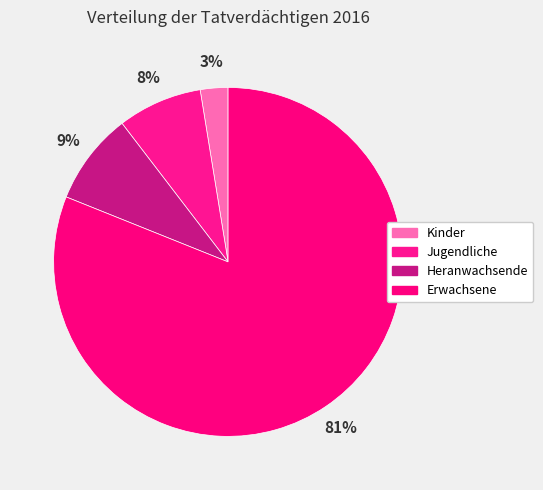

The Kinder slice represents 3% of the pie. True or false?

True